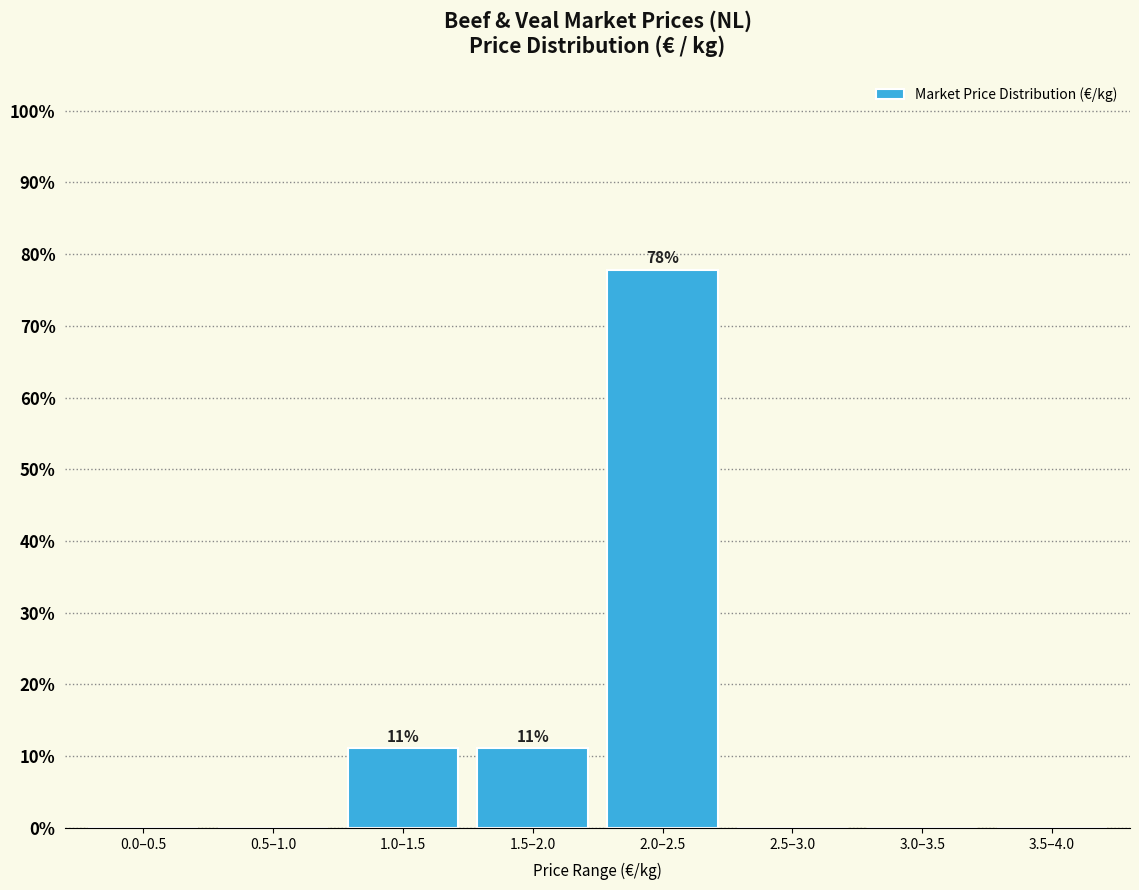

Reading left to right, extract all data points from this chart.

0.0–0.5=0.0	0.5–1.0=0.0	1.0–1.5=11.1	1.5–2.0=11.1	2.0–2.5=77.8	2.5–3.0=0.0	3.0–3.5=0.0	3.5–4.0=0.0